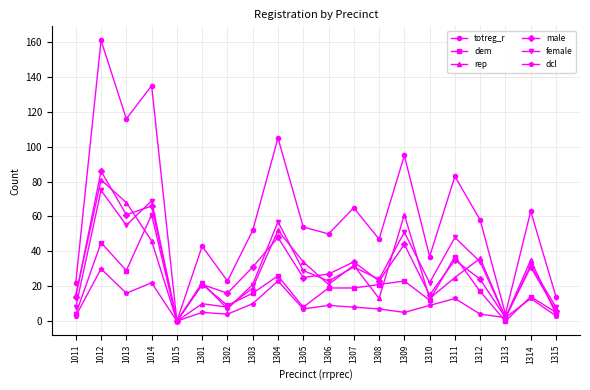

What value does the totreg_r series have at 1307, to the nearest 50?

50